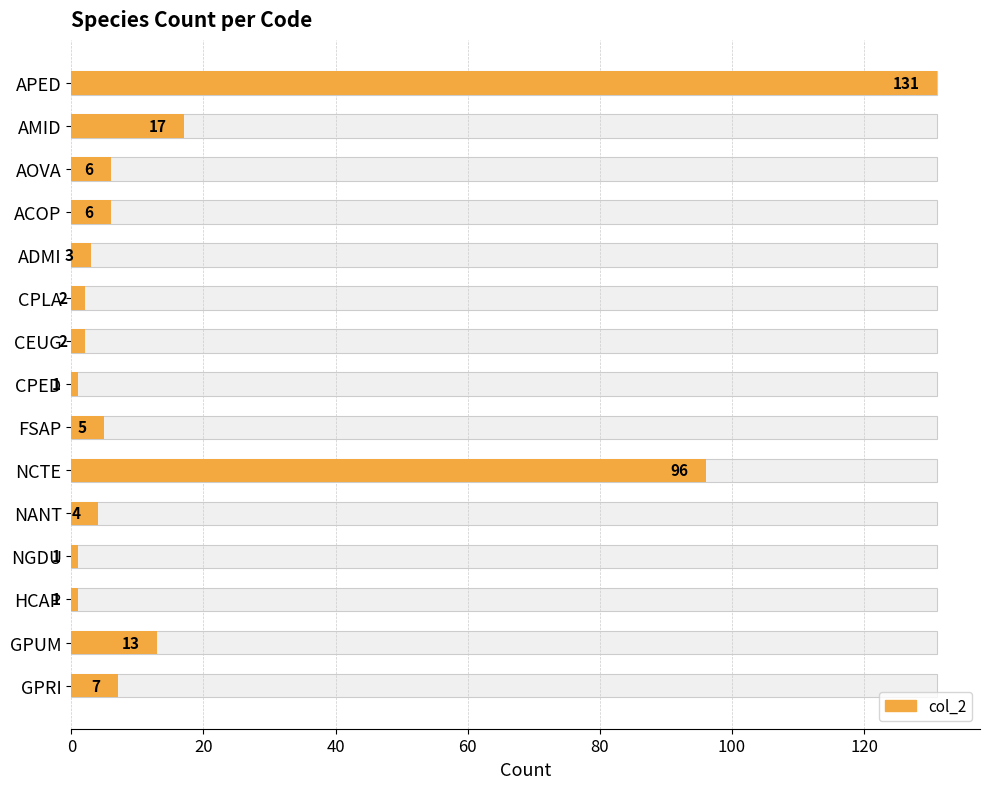

What is the change in value from FSAP to HCAP?

-4